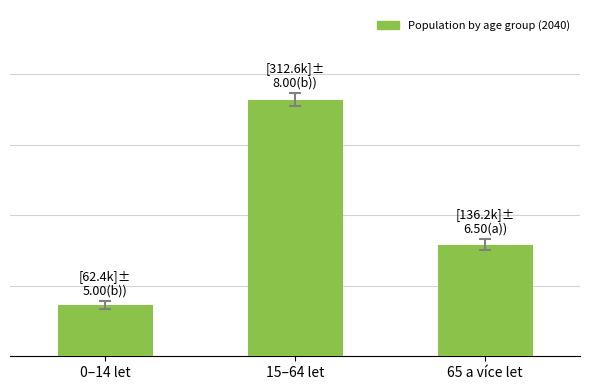

What is the average value?

170427.8